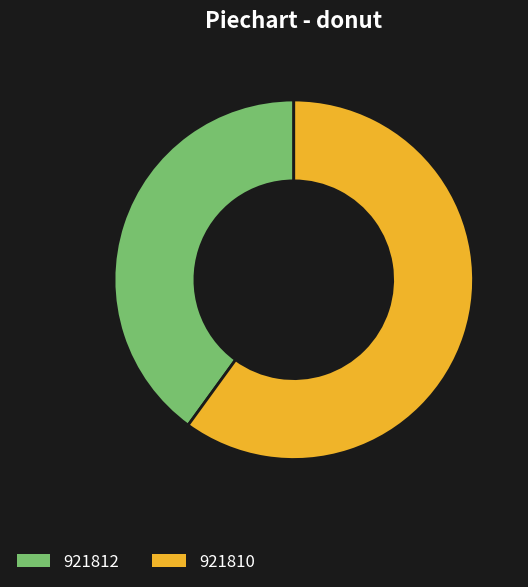

Which slice is the largest?

921810